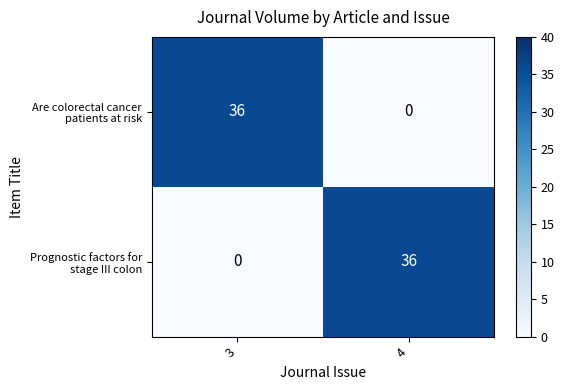

What is the total value across all series at 4?

36